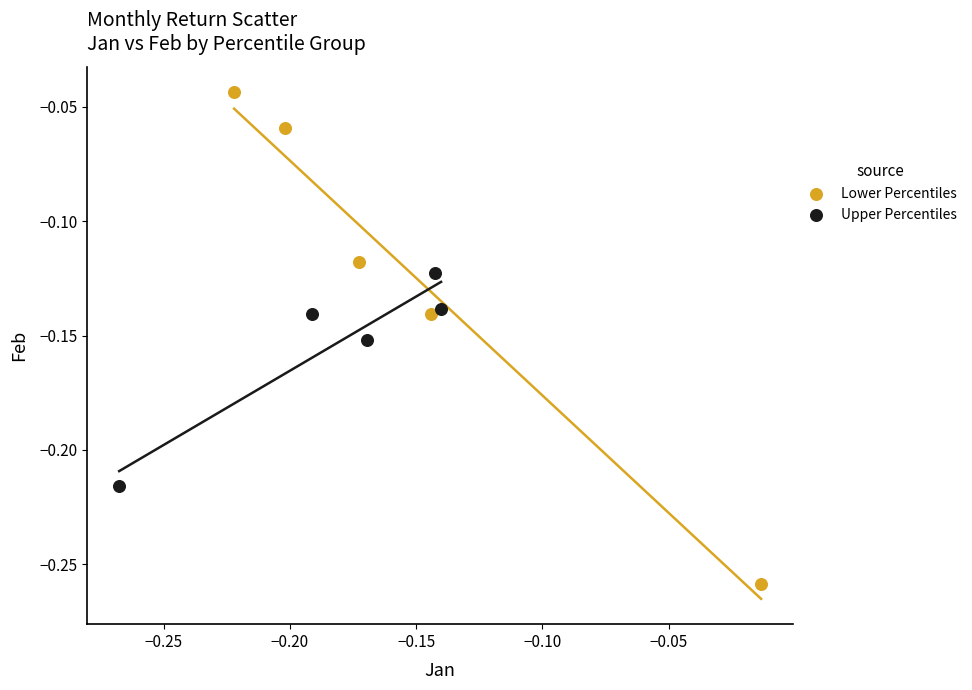

Which series reaches the minimum Y coordinate?

Lower Percentiles